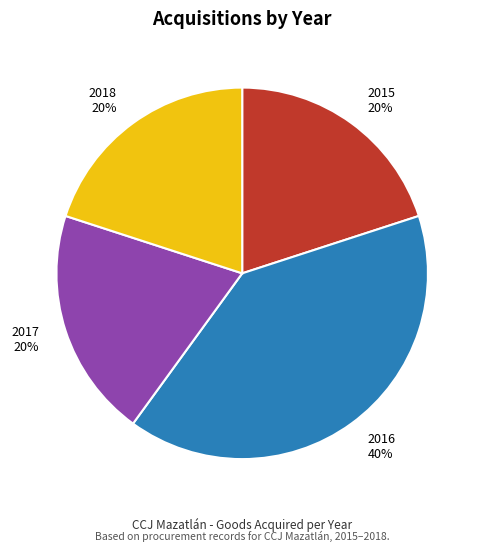

Is the sum of 2015 20% and 2017 20% greater than half?

No